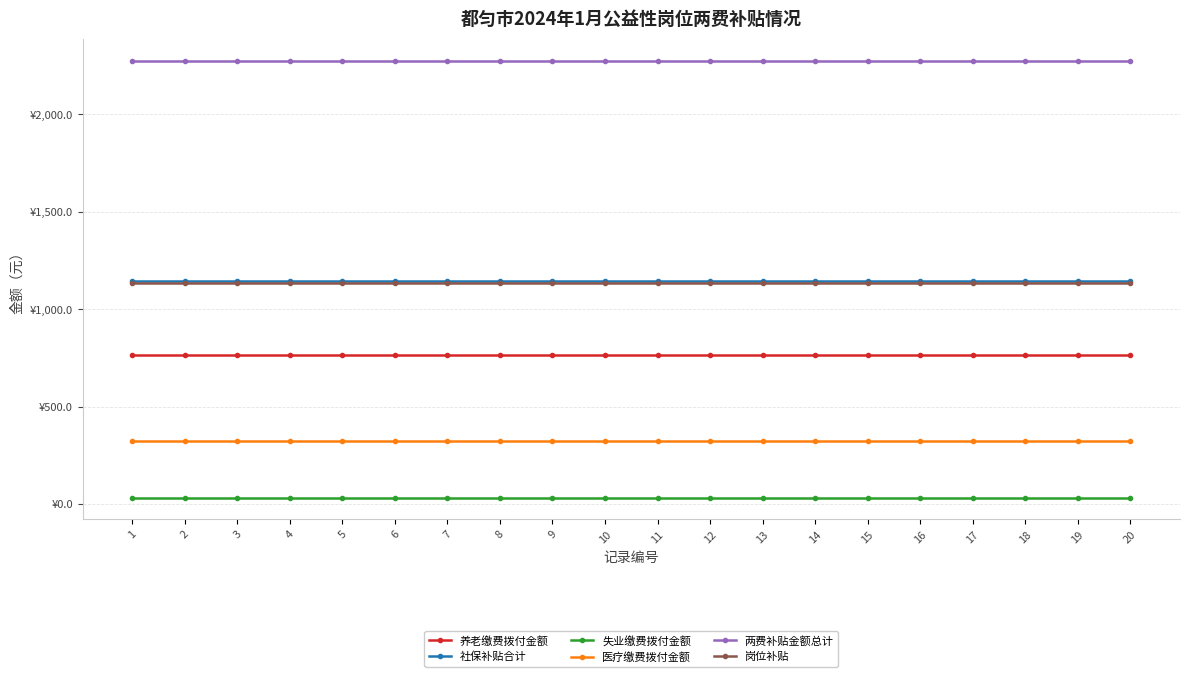

Between 5 and 16, which series saw the biggest shift?

养老缴费拨付金额